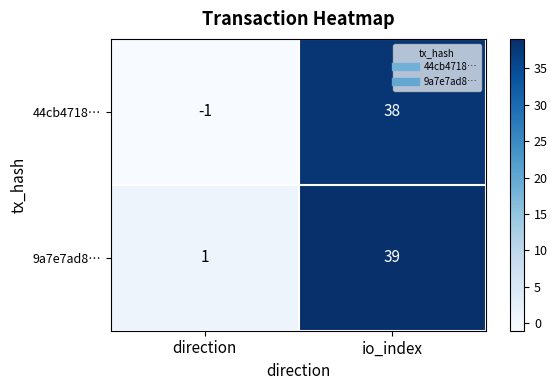

Is it true that 9a7e7ad8… equals 2 at direction?

False